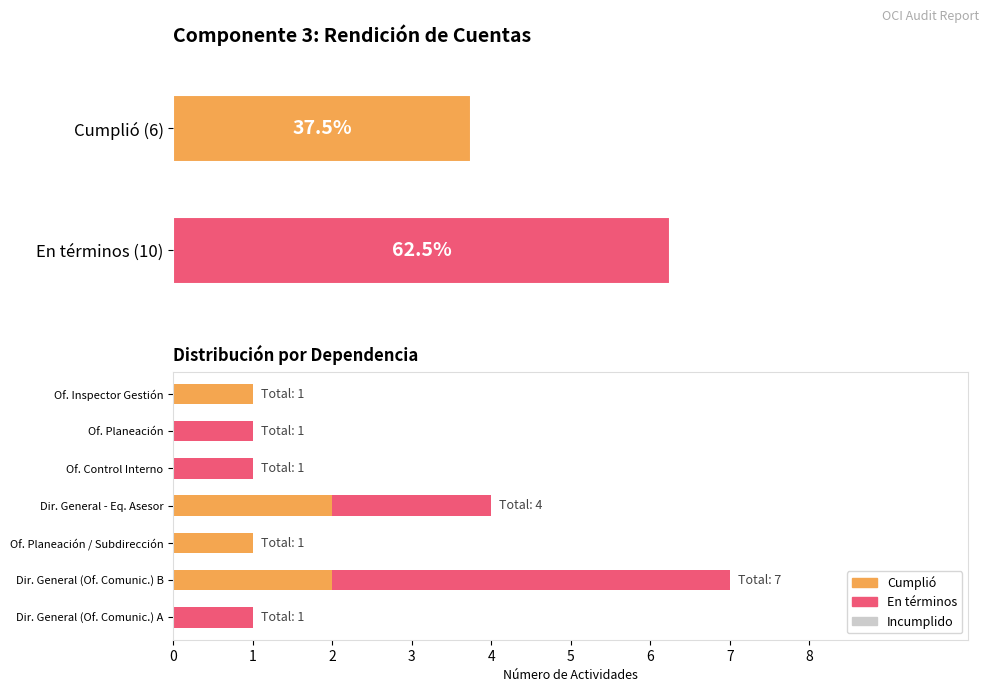

At how many categories does at least one series exceed 1?

2